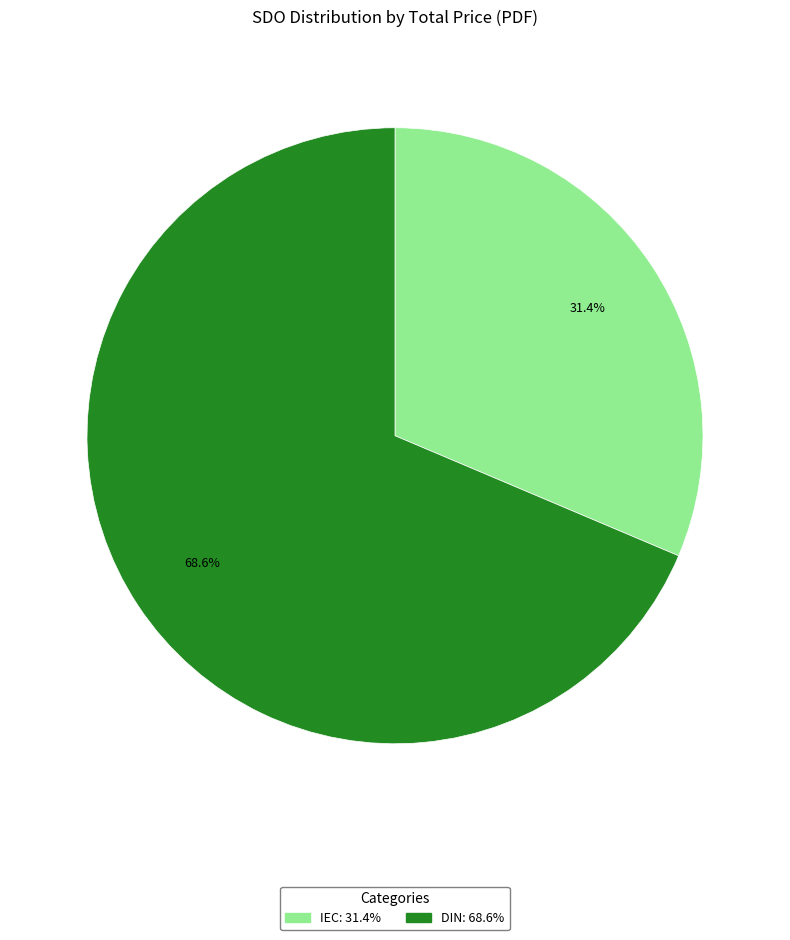

Is there a majority slice in this chart?

Yes